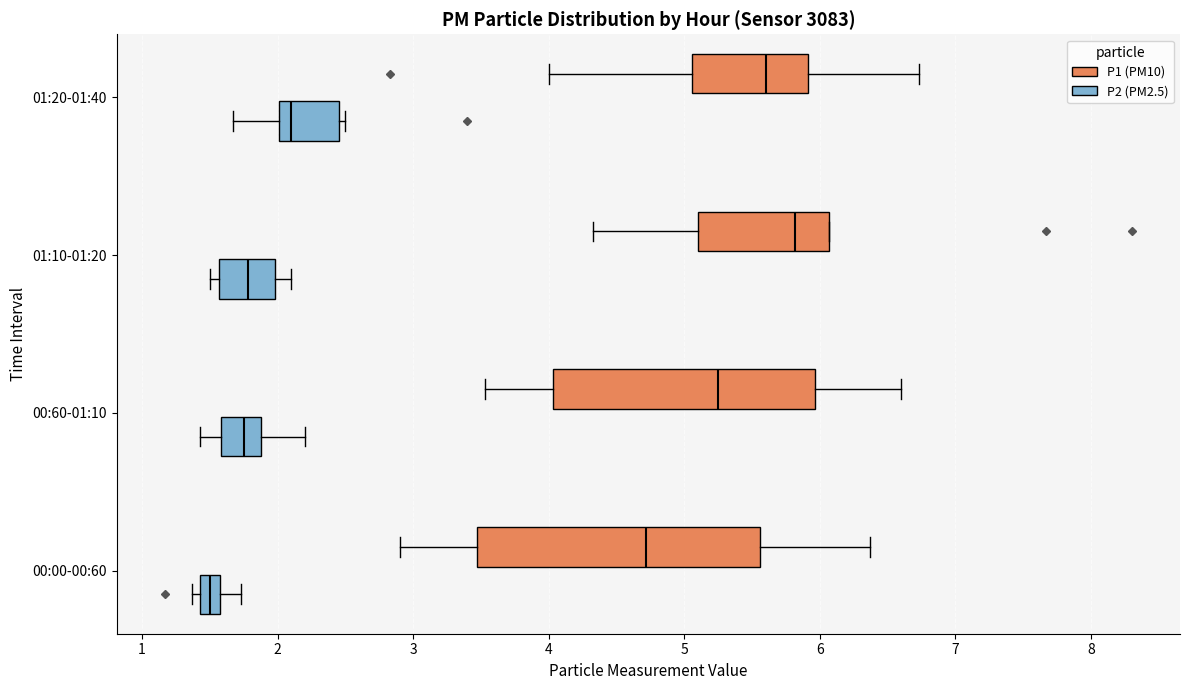

Which box's median line is the furthest to the left?

00:00-00:60 (P2 (PM2.5))